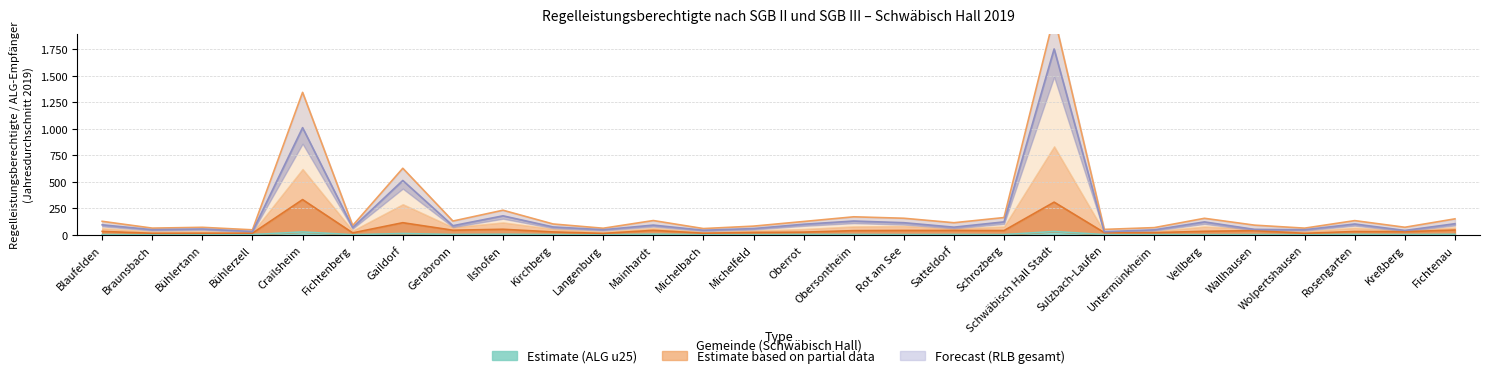

The eLeistungsbez. series shows 52.2 at Gerabronn. True or false?

False